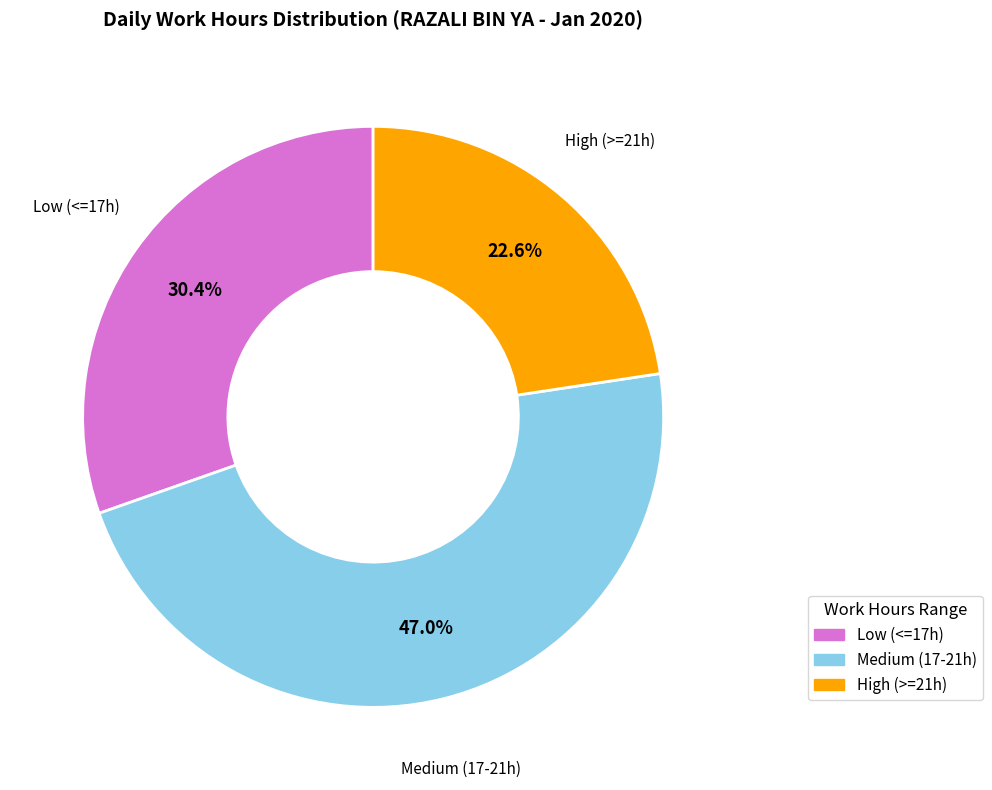

Is there any slice that represents more than half of the pie?

No